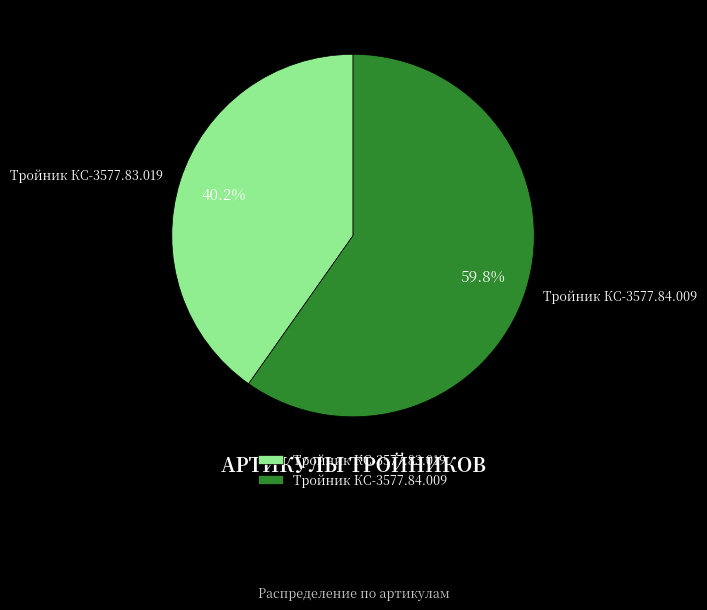

How many segments does this pie chart have?

2